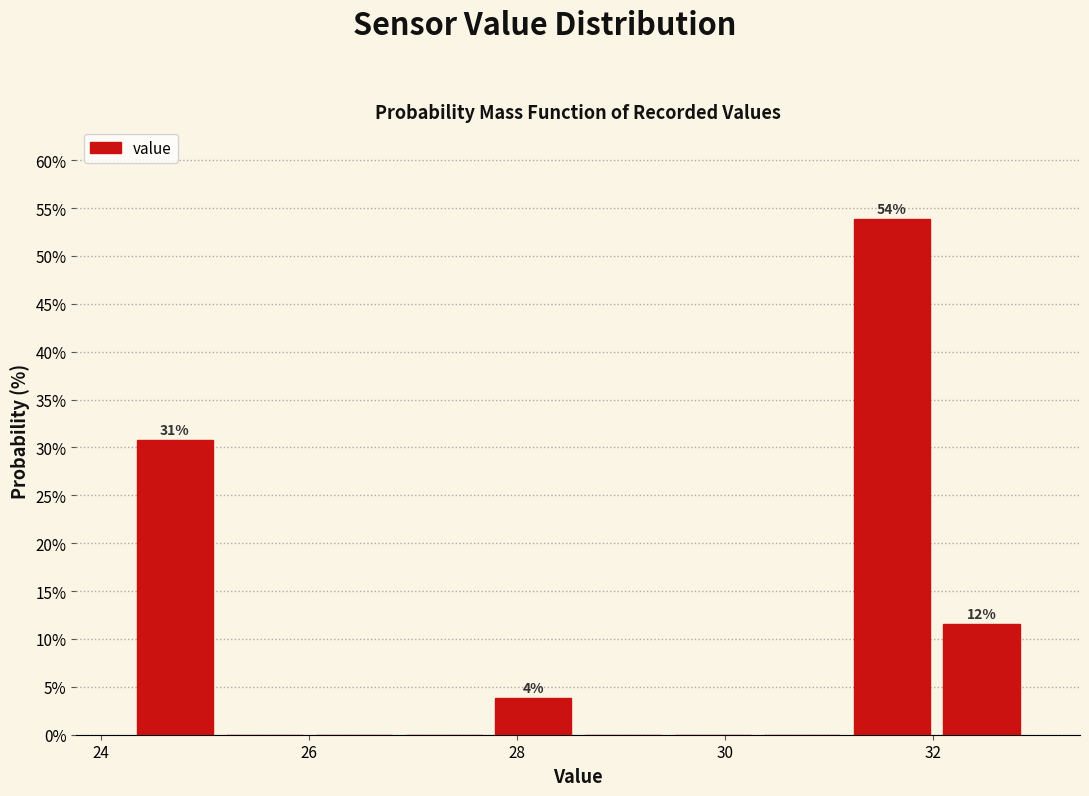

Which range on the x-axis has the tallest bar?

31.2 to 32.0